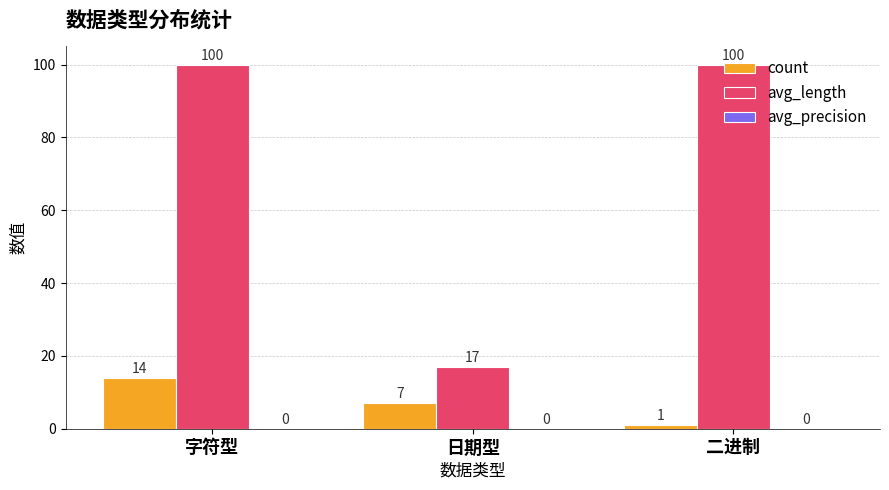

What is the label of the 1st bar from the left?

字符型